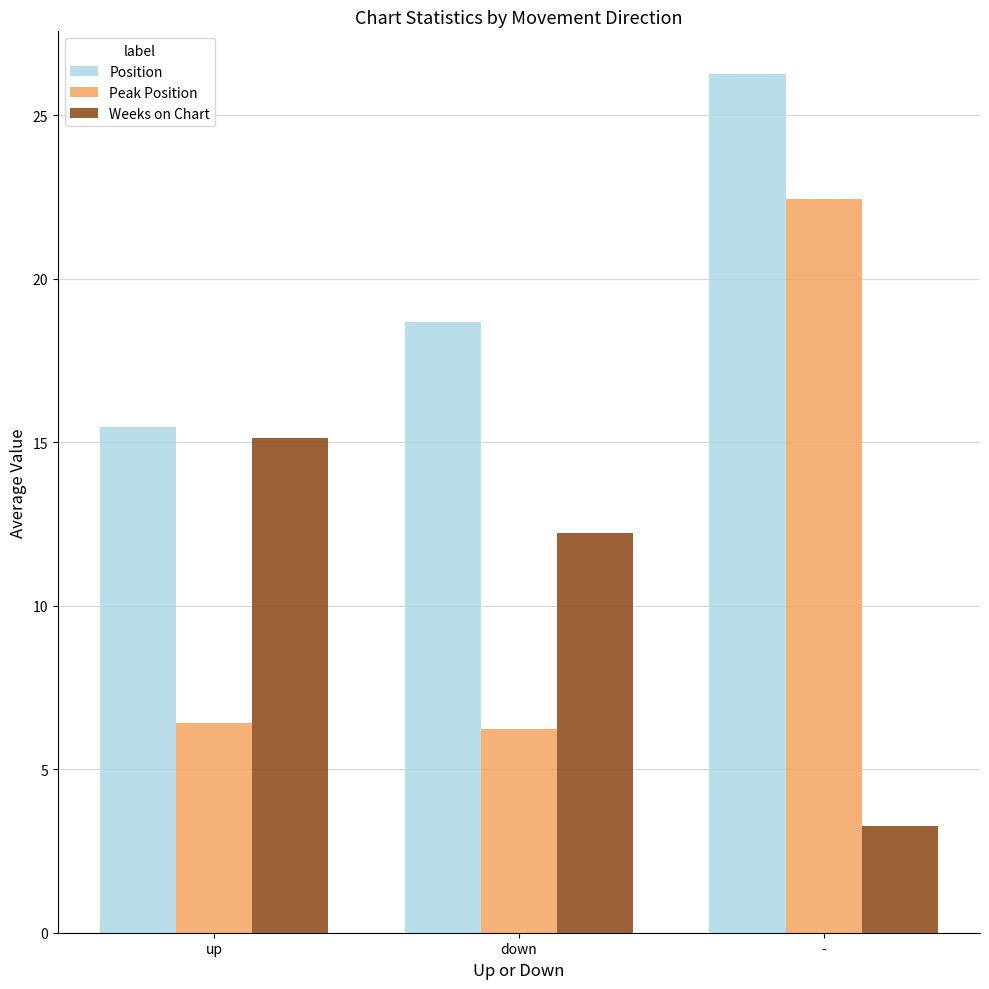

Rank the series by their maximum value, from highest to lowest.

Position, Peak Position, Weeks on Chart